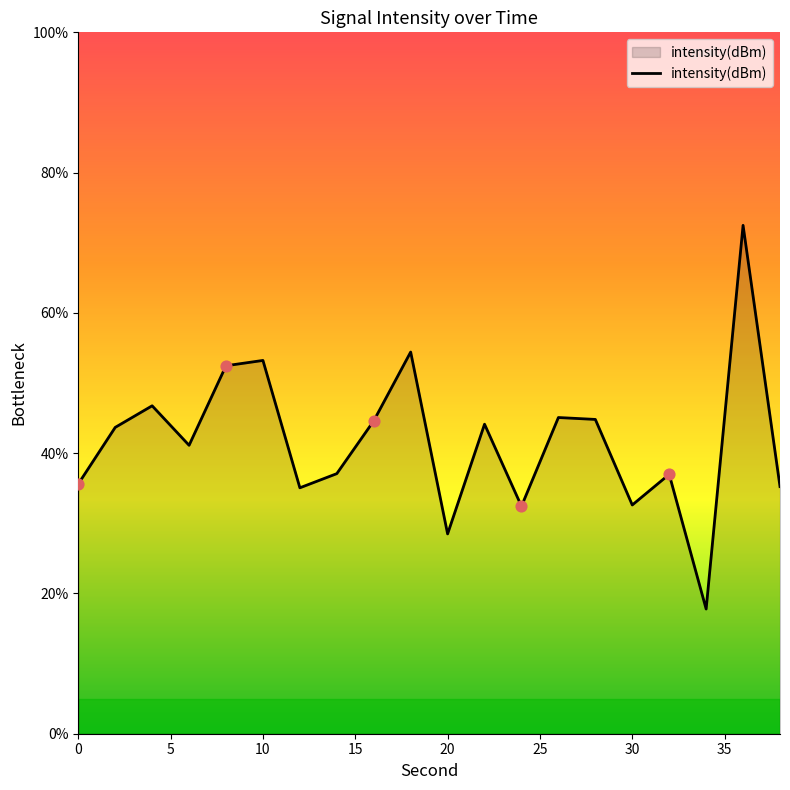

What is the greatest value displayed?

72.5